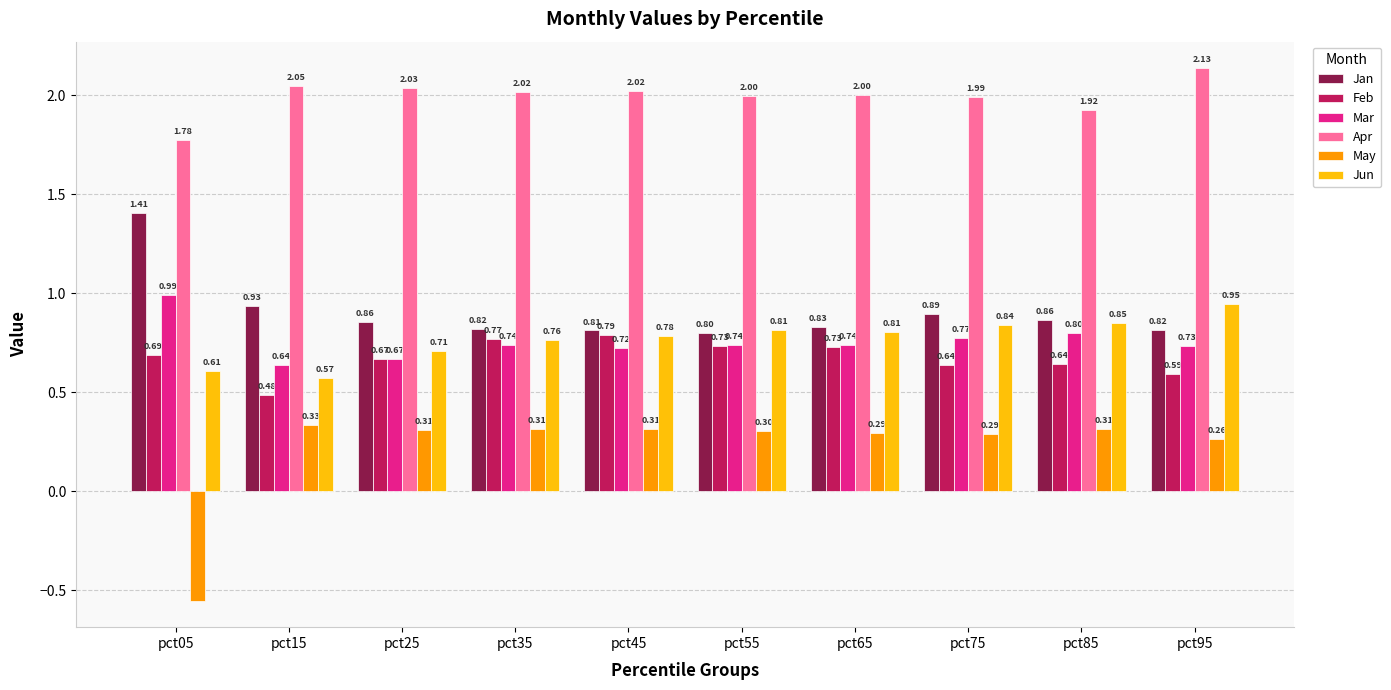

Is the value of Feb at pct45 greater than the value of Jun at pct15?

Yes